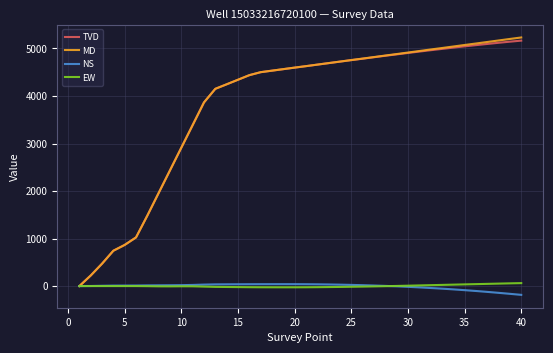

Which series has the widest spread of values?

MD